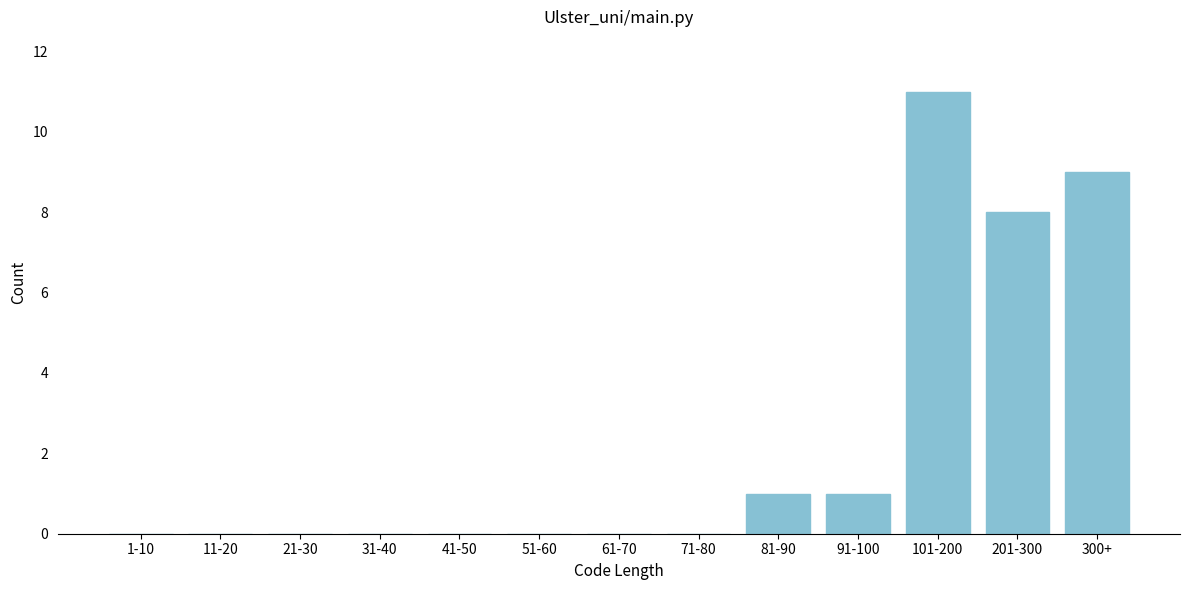

Reading right to left, list all the values displayed in this chart.

300+=9	201-300=8	101-200=11	91-100=1	81-90=1	71-80=0	61-70=0	51-60=0	41-50=0	31-40=0	21-30=0	11-20=0	1-10=0